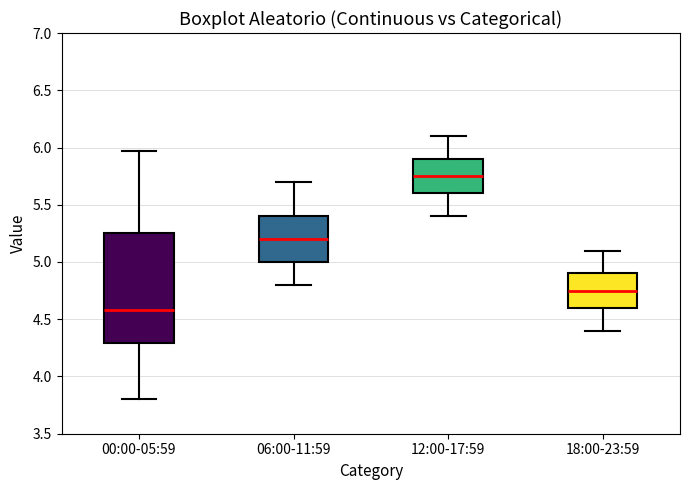

Where does the upper whisker of the box for 00:00-05:59 end on the y-axis? The values are not printed on the chart, so give them approximately, as read against the axis.

5.95